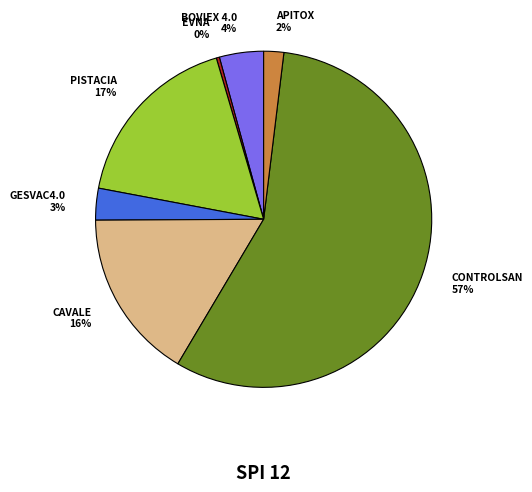

Is there any slice that represents more than half of the pie?

Yes